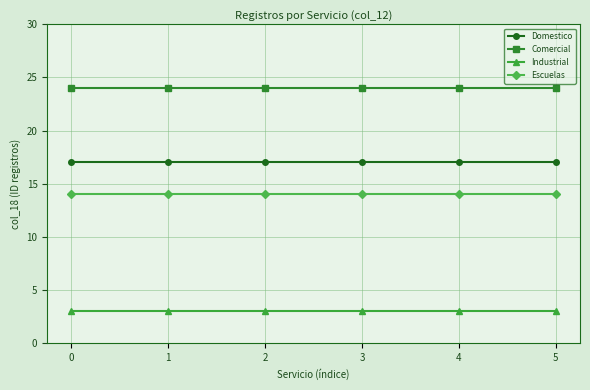

True or false: Industrial has a value of 3 at 5.

True